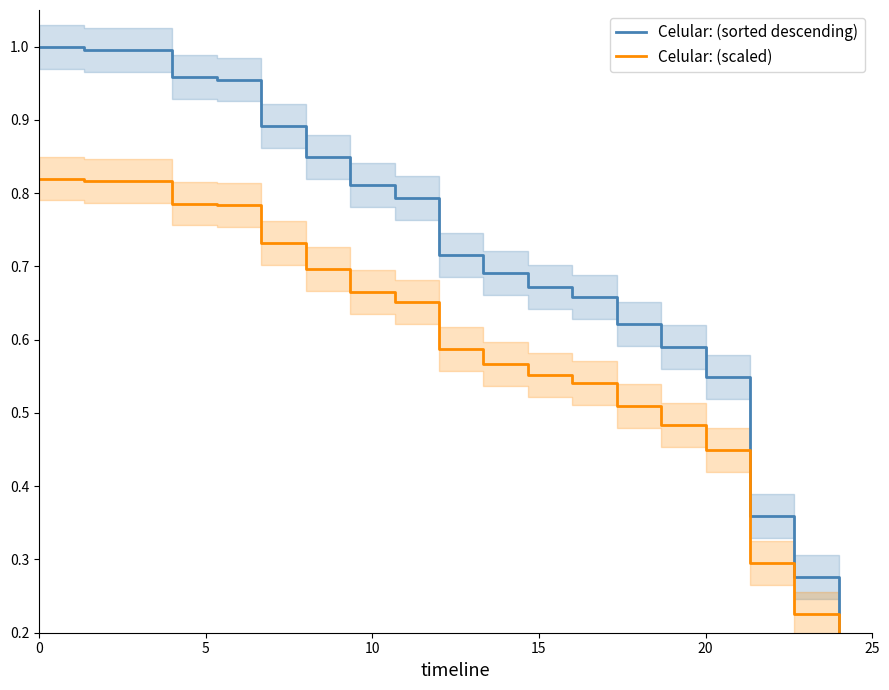

Is it true that Celular: (sorted descending) equals 0.2 at 14?

False